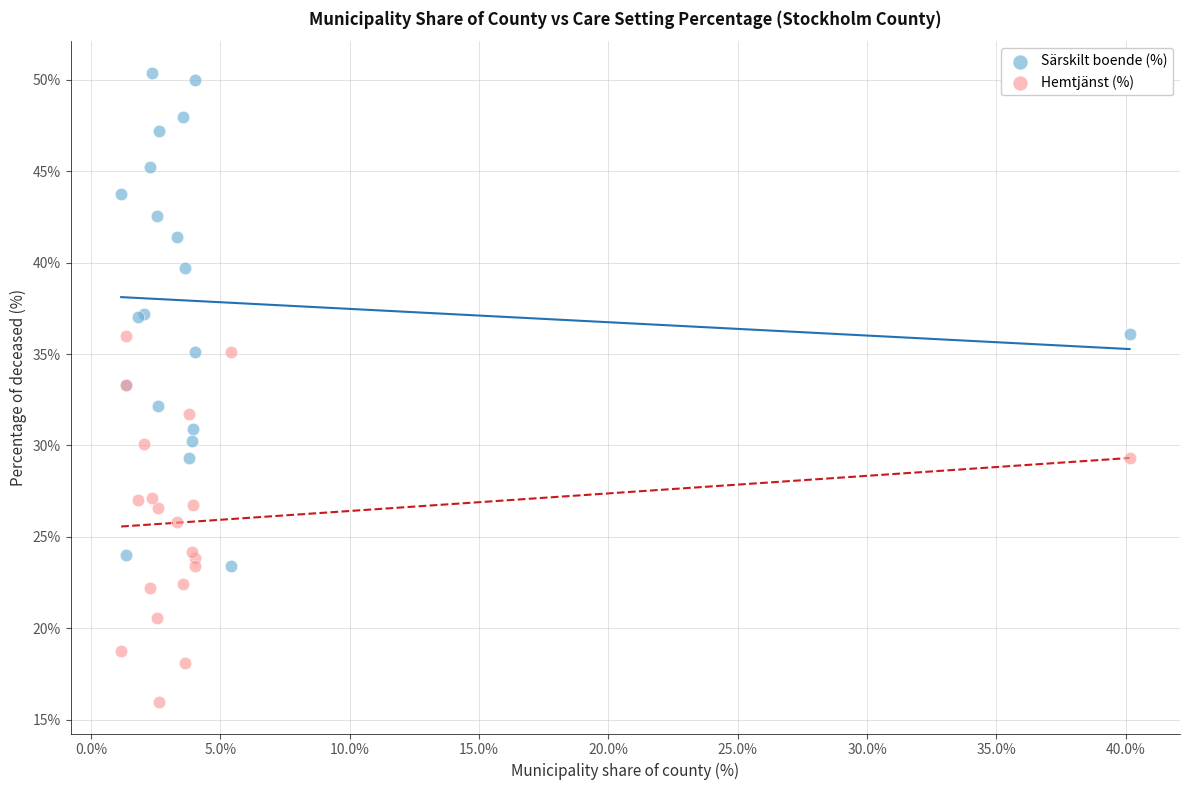

What is the X range (max minus min) for the scatter plot?

39.0